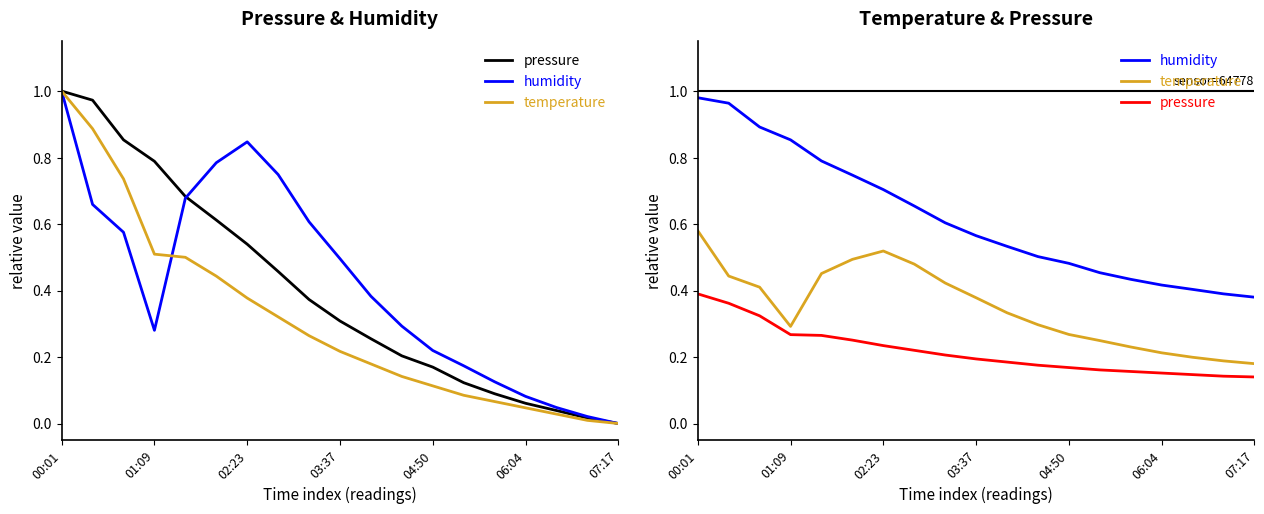

What is the difference between the humidity values at 10 and 06:04?

0.2